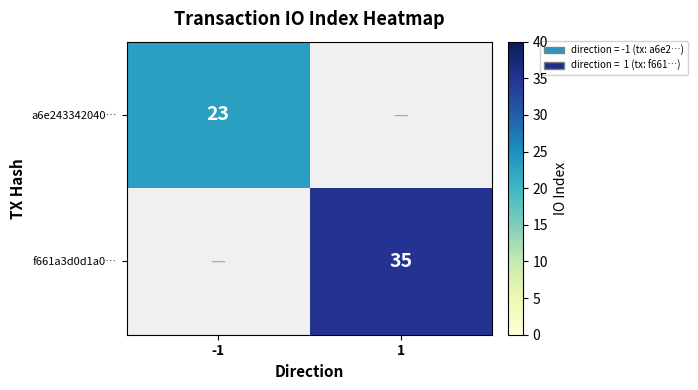

How many categories are shown in the chart?

2